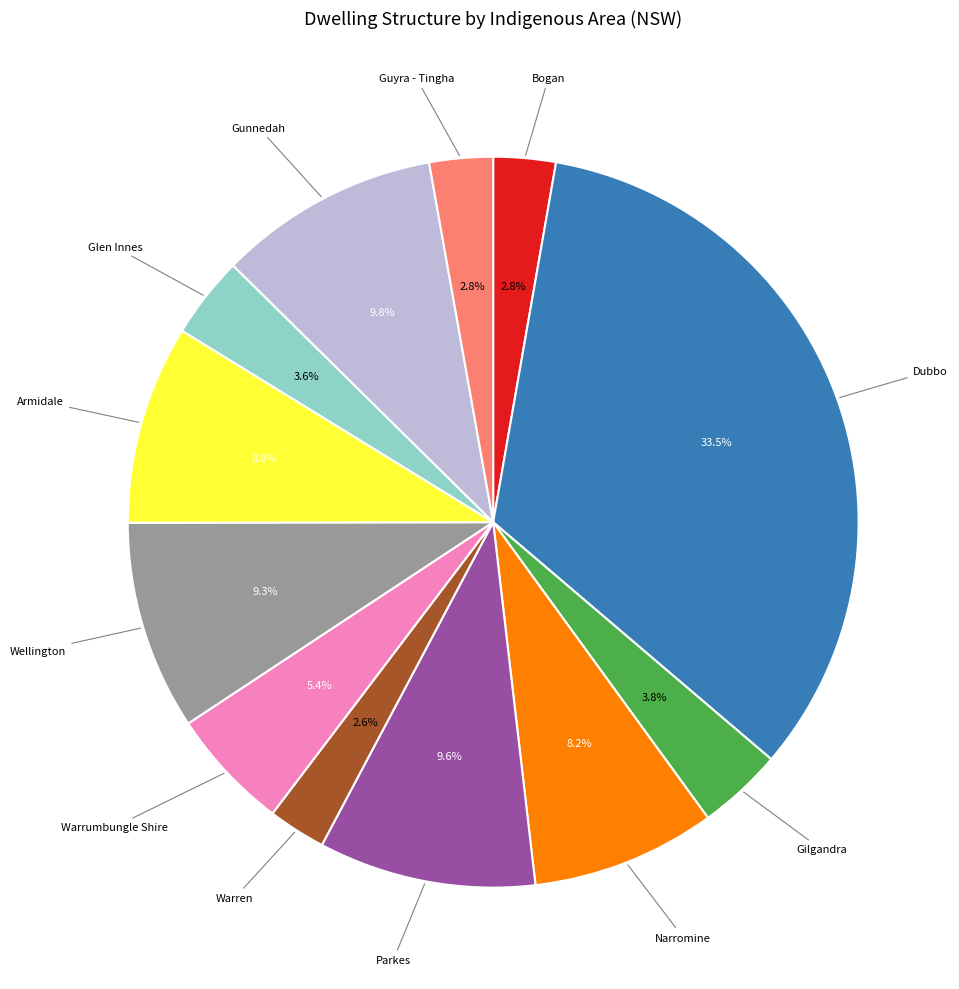

Does any single category account for the majority?

No